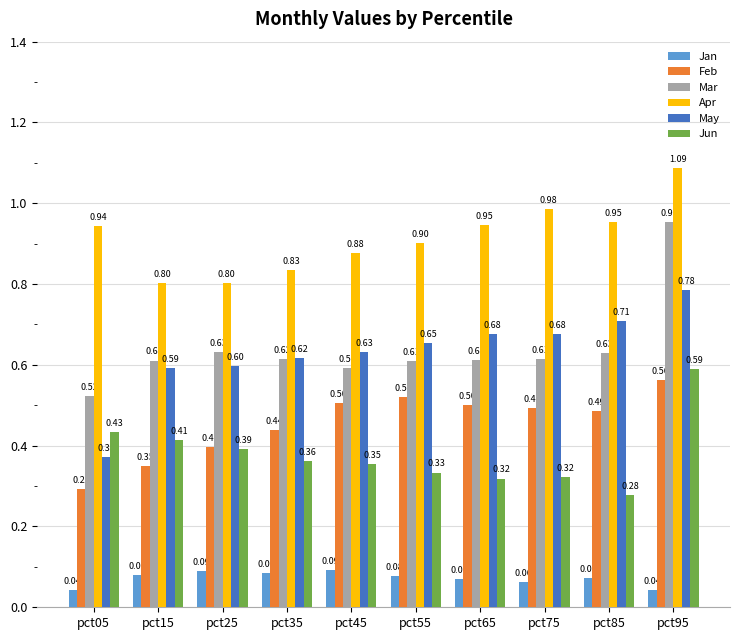

True or false: Jan has a value of 0.1 at pct95.

False